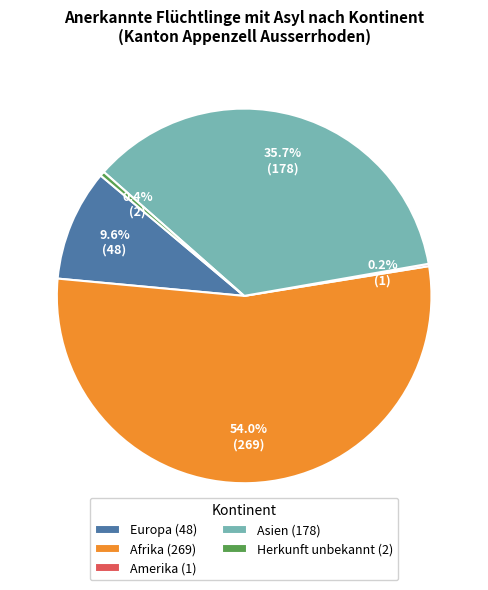

Is there any slice that represents more than half of the pie?

Yes